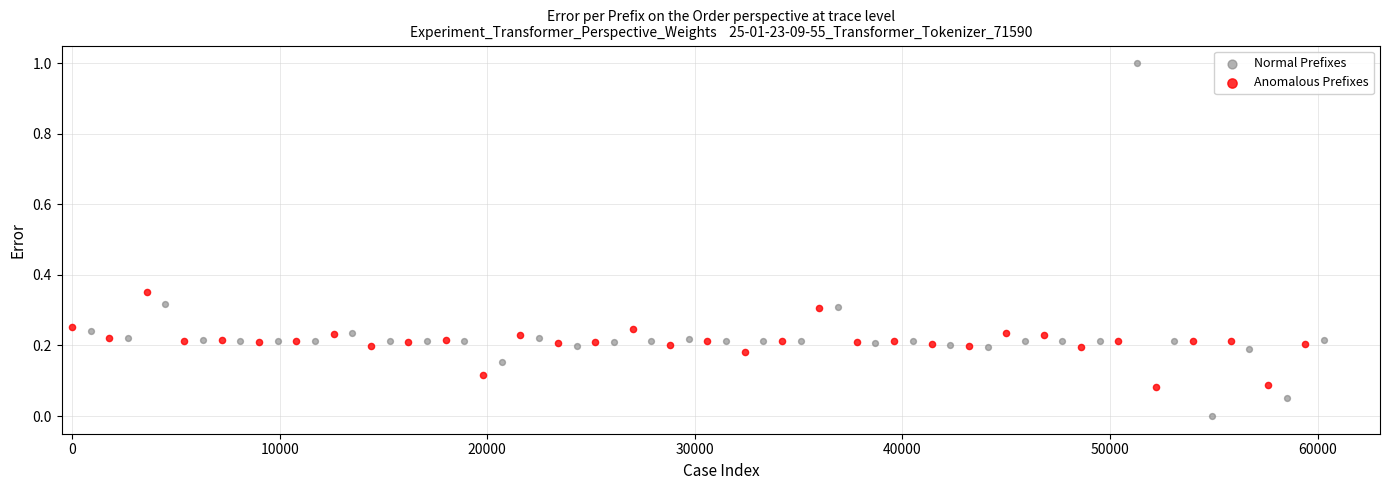

Which series has the largest Y range (max minus min)?

Normal Prefixes